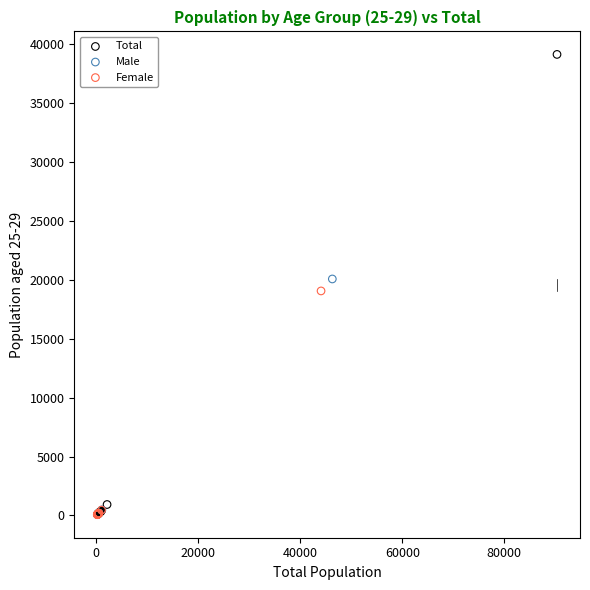

Which series contains the highest Y value?

Total